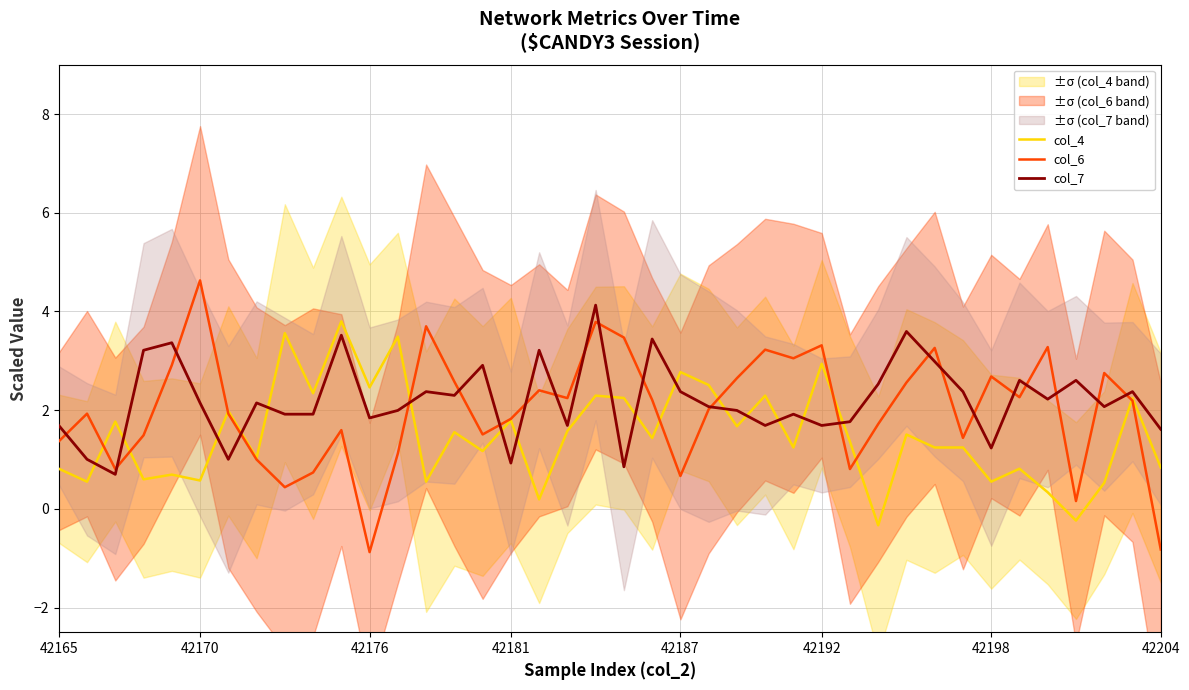

What position from the left is 36?

37